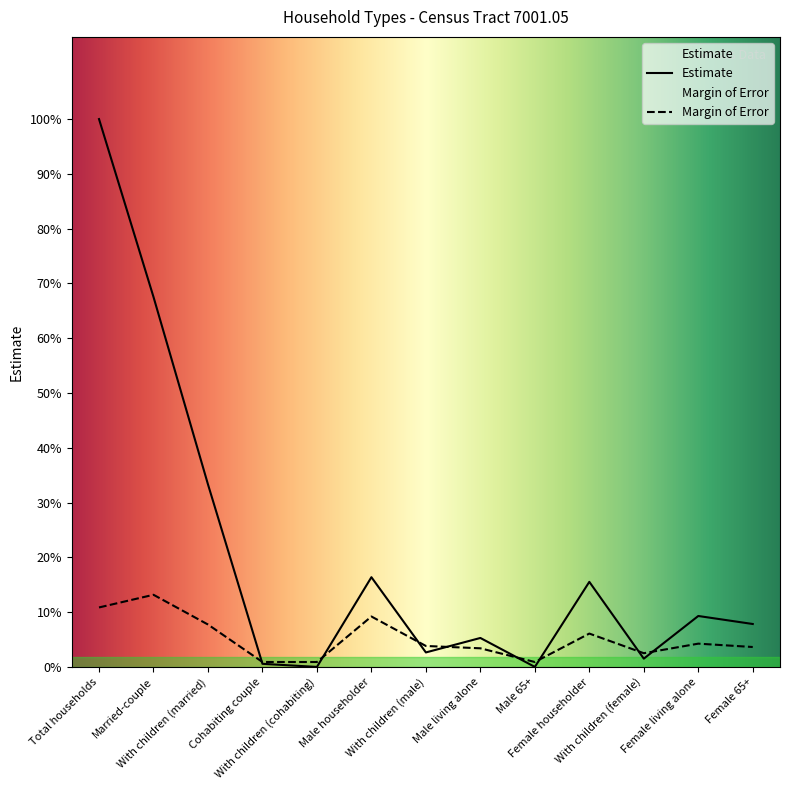

At which label does Margin of Error reach its minimum?

Cohabiting couple